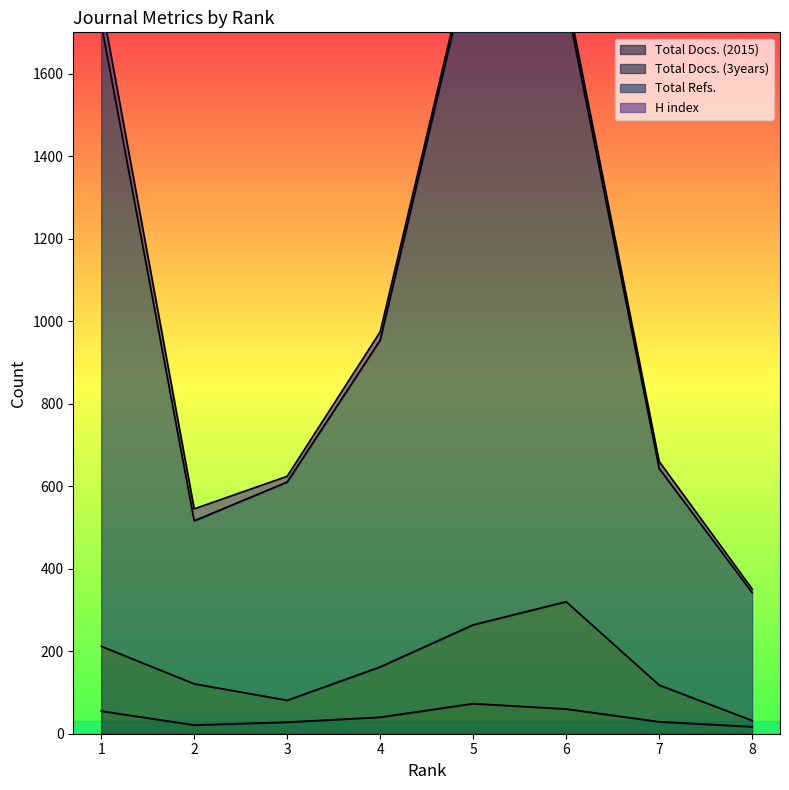

The value of Total Docs. (2015) at 1 is 55. True or false?

True